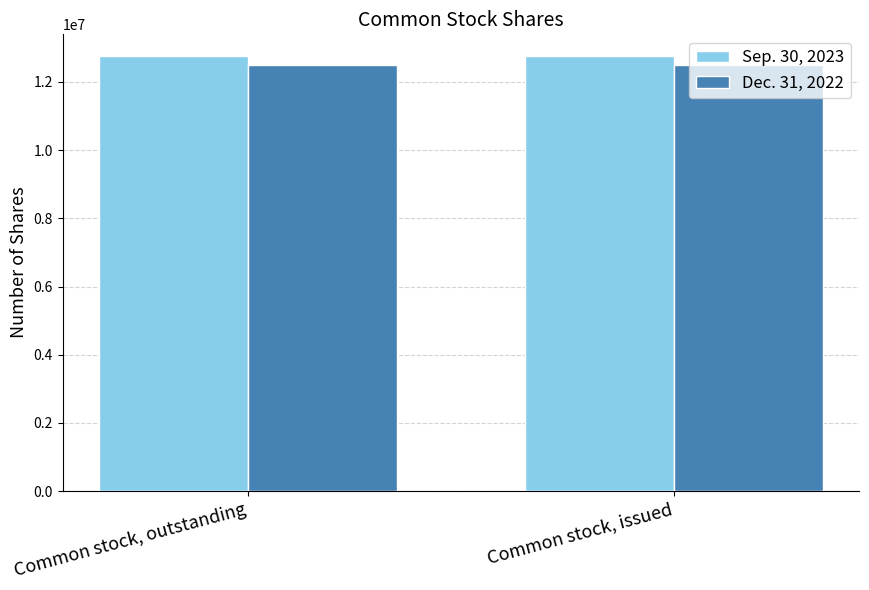

What value does the Sep. 30, 2023 series have at Common stock, issued?

12760331